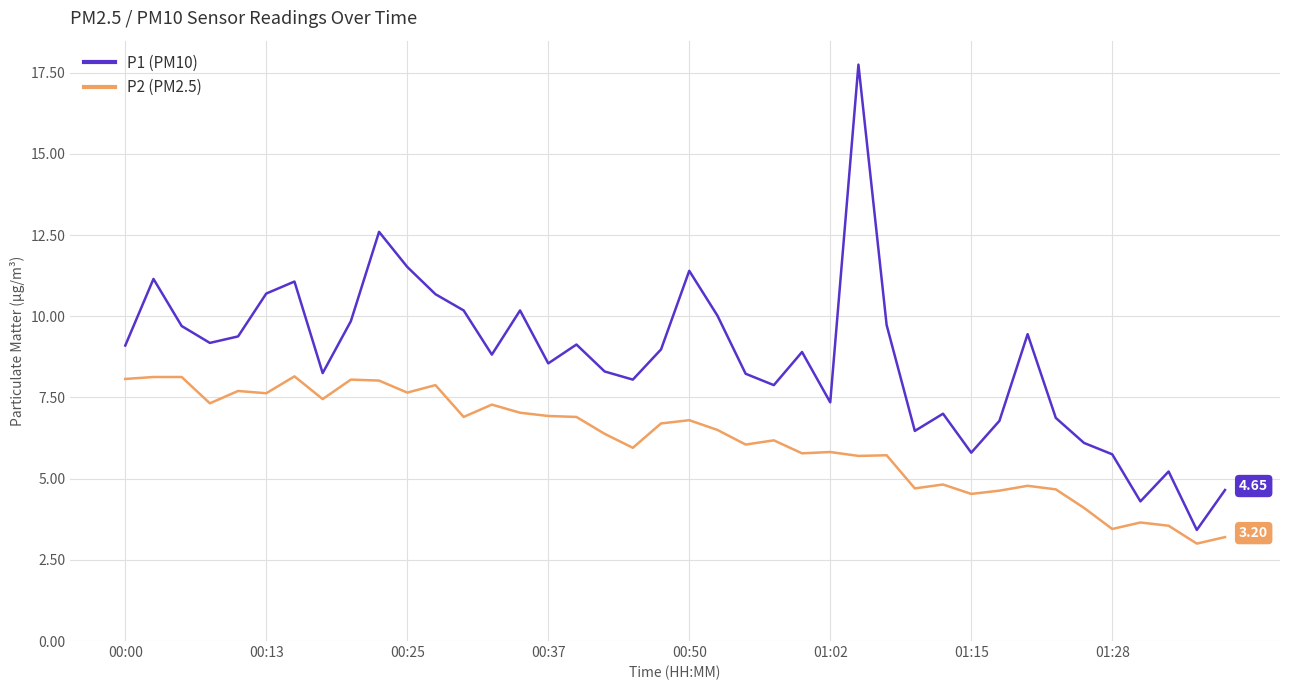

What is the average value of the P1 (PM10) series?

8.7